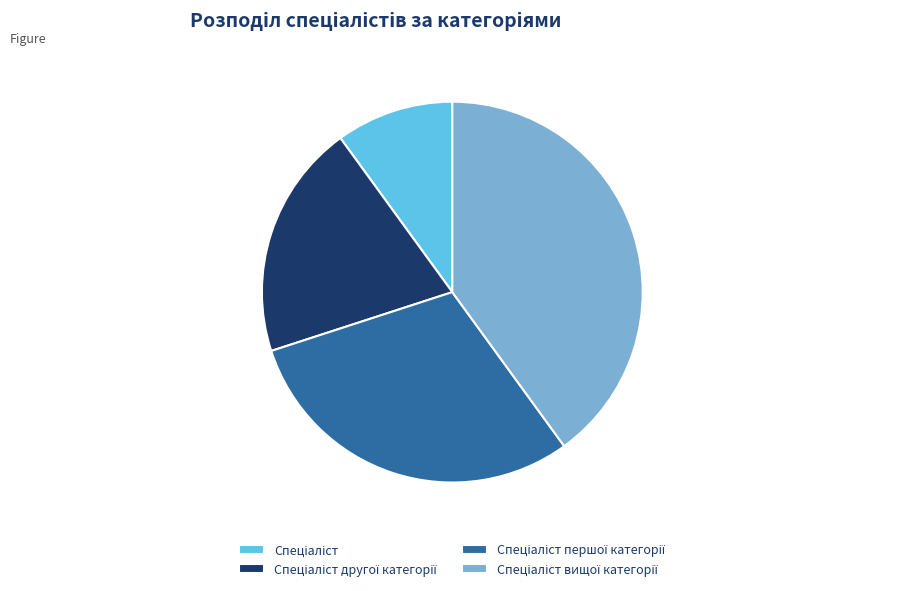

To the nearest percent, what is the average slice percentage?

25%